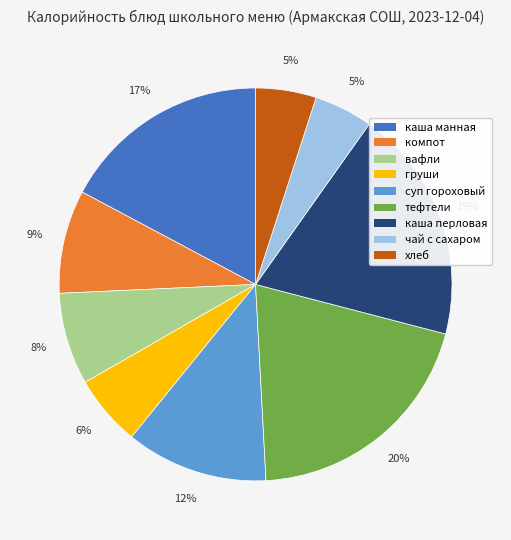

True or false: компот accounts for 15% of the total.

False